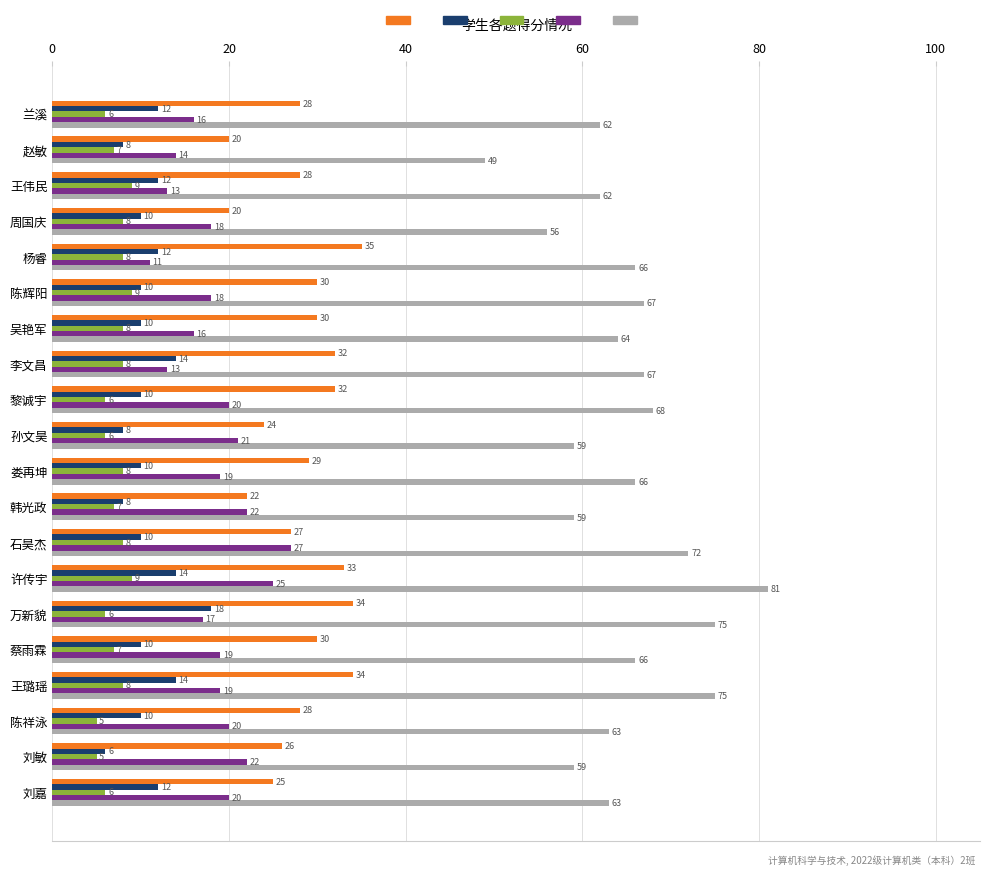

What is the difference between the highest and lowest values at 刘敏?

54